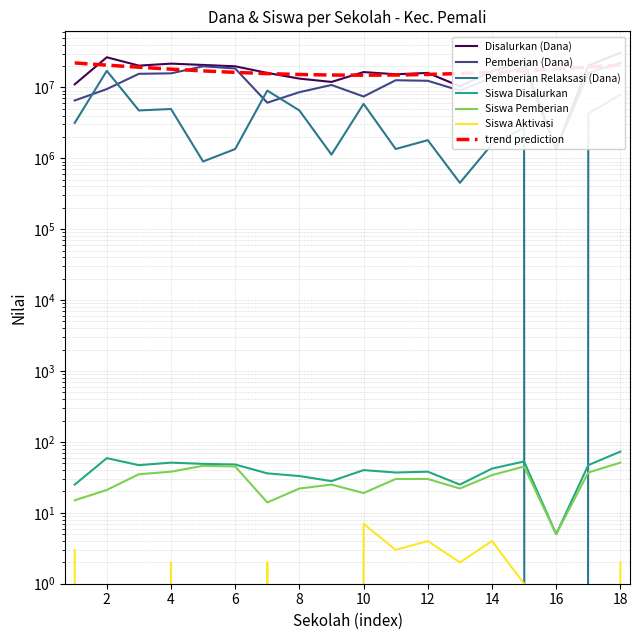

The Siswa Disalurkan series shows 81 at 2. True or false?

False